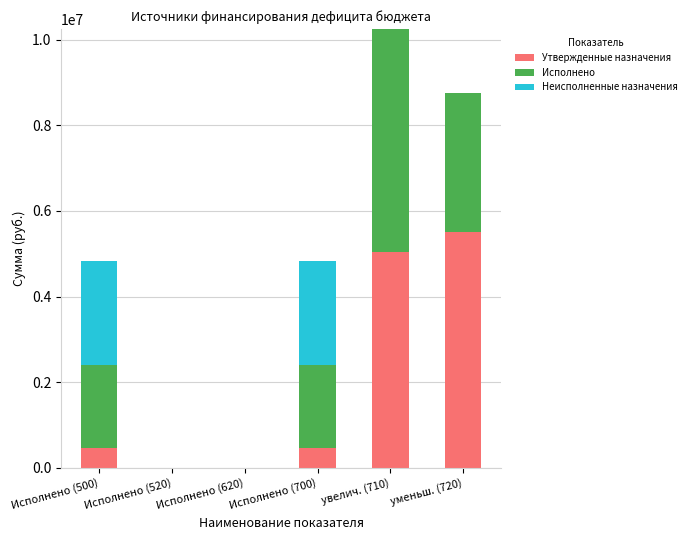

At which category is the sum across all series the highest?

увелич. (710)